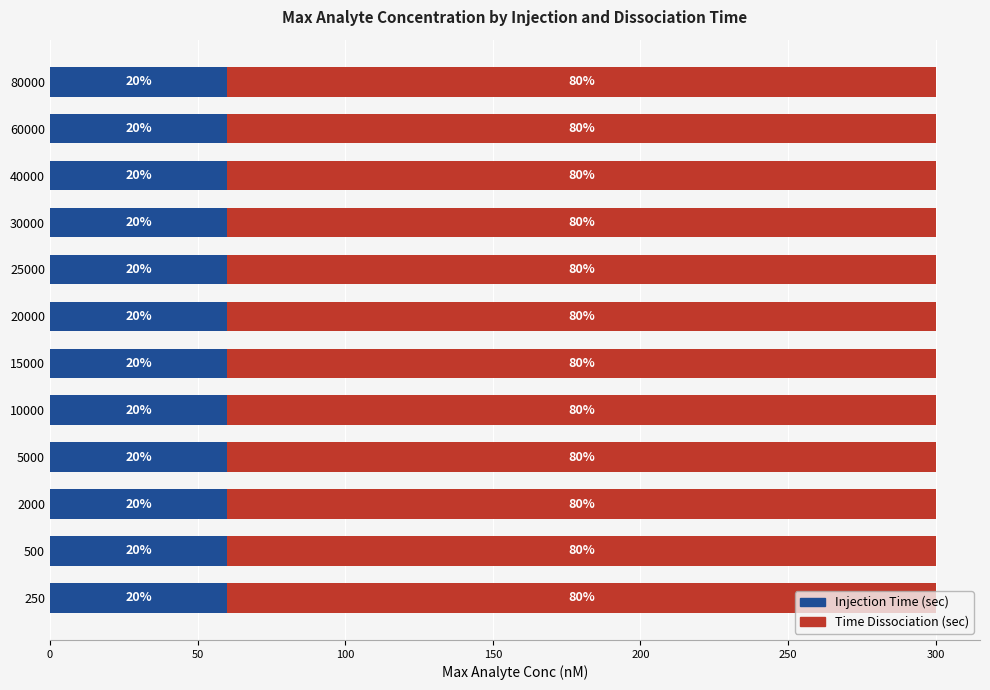

The value of Time Dissociation (sec) at 5000 is 431. True or false?

False